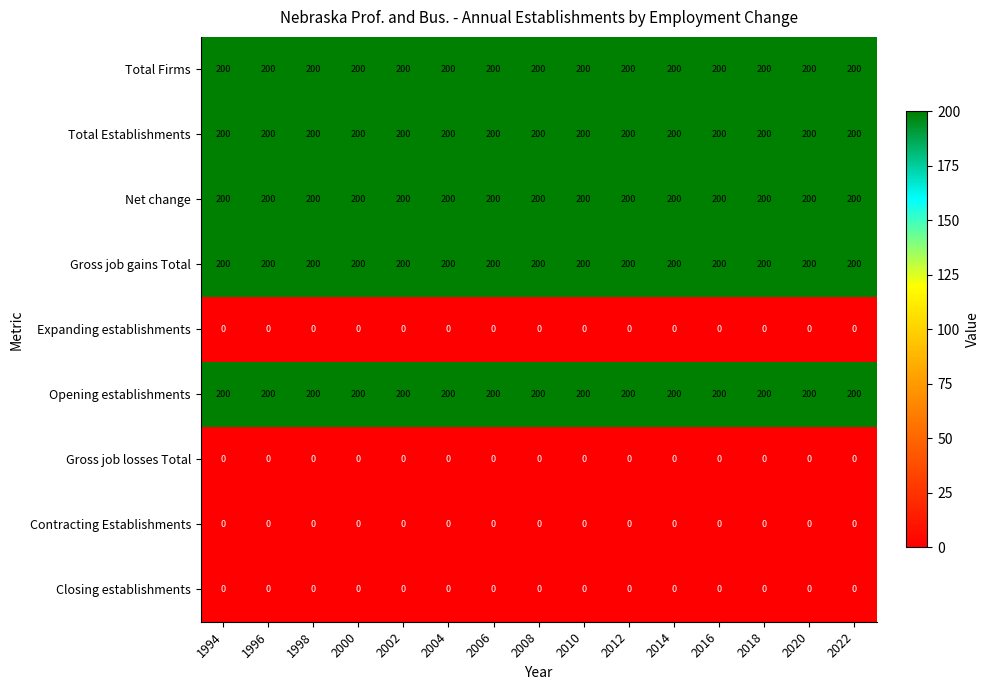

What is the spread (max minus min) of values at 2006?

200